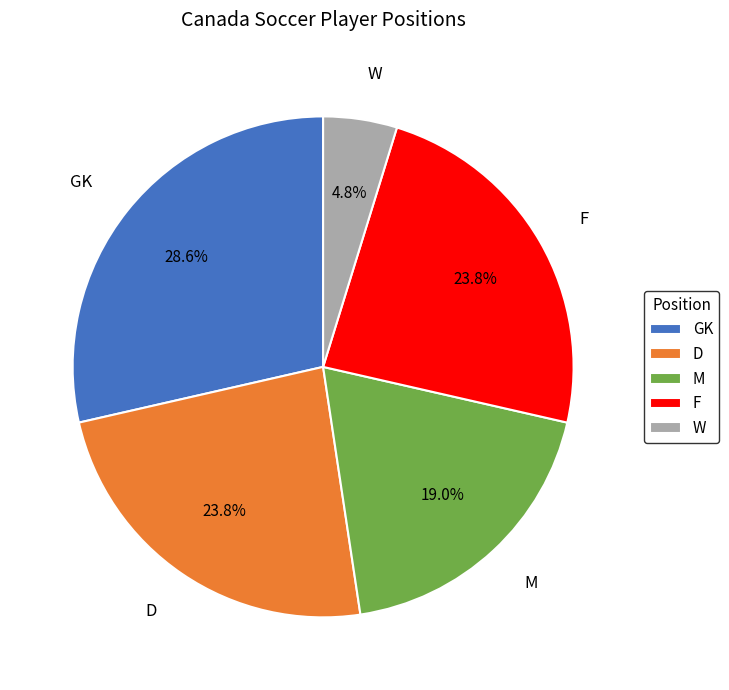

How many segments does this pie chart have?

5